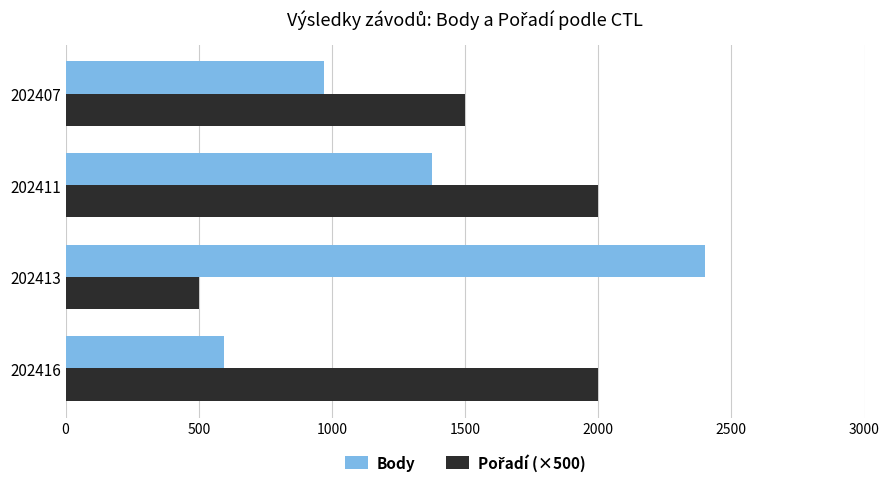

List the labels in order of Body value, smallest first.

202416, 202407, 202411, 202413